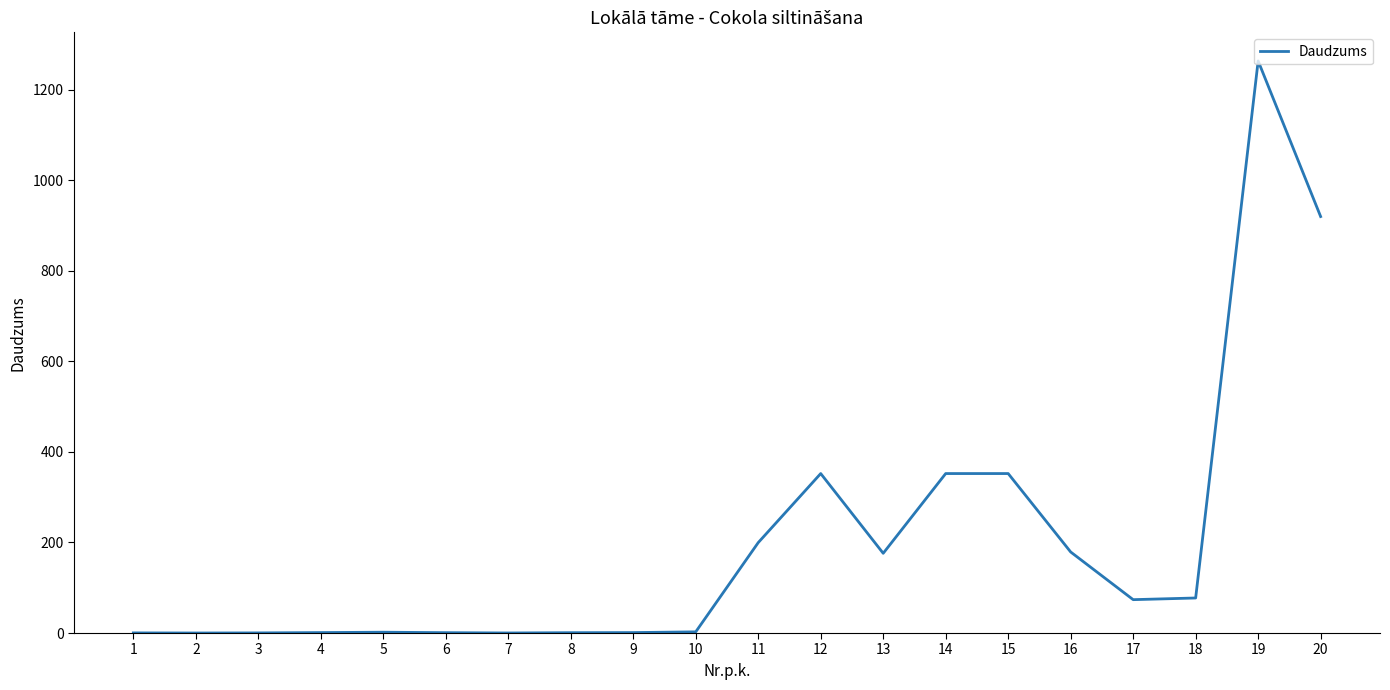

Is it true that the value at 13 is 246.2?

False